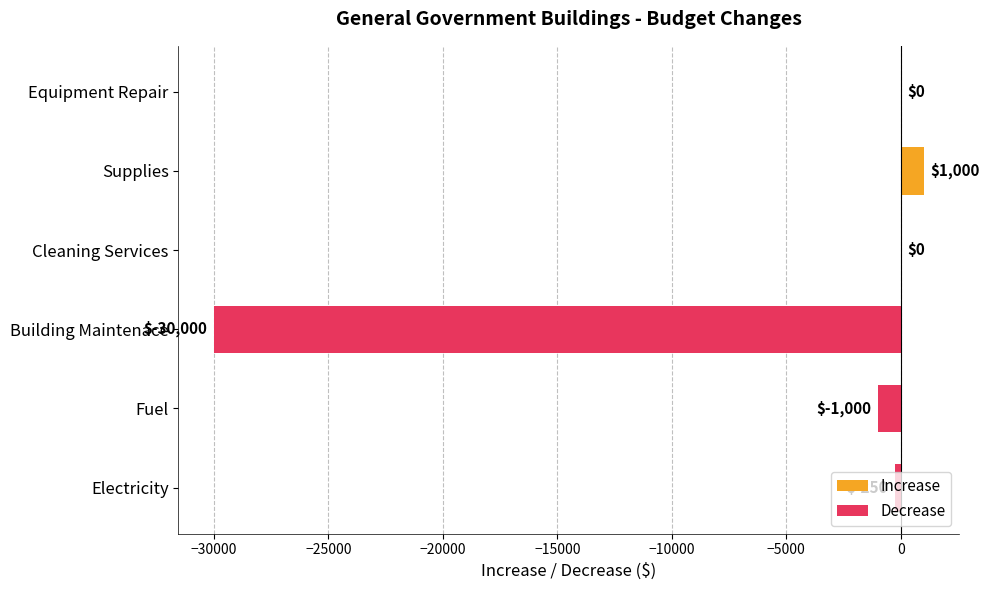

What is the sum of the values at Building Maintenace and Electricity?

-30250